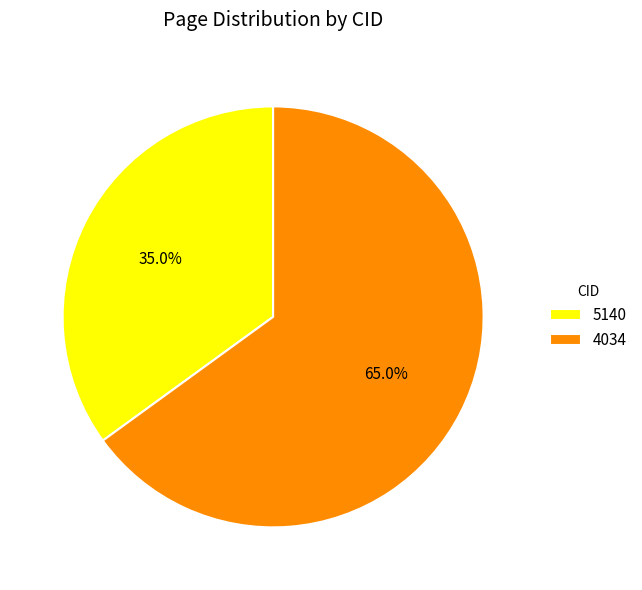

To the nearest percent, what is the difference between the largest and smallest slice percentages?

30%